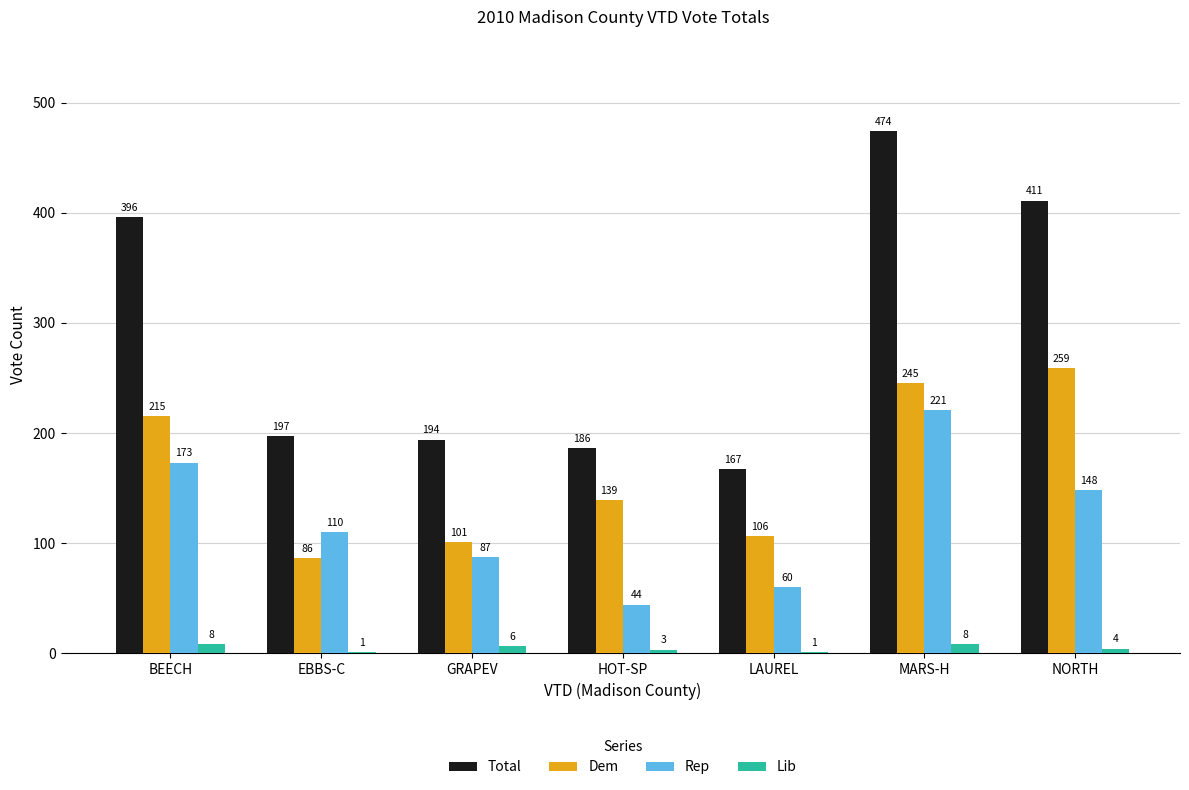

What is the difference between the Dem values at BEECH and NORTH?

44